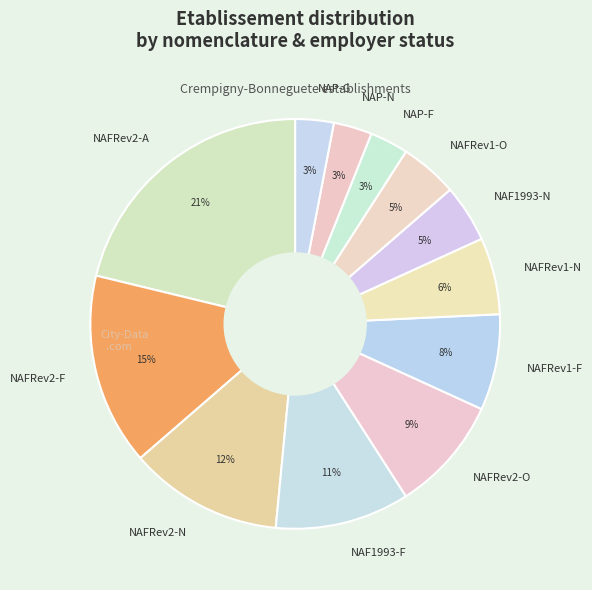

What is the largest slice in the pie chart?

NAFRev2-A